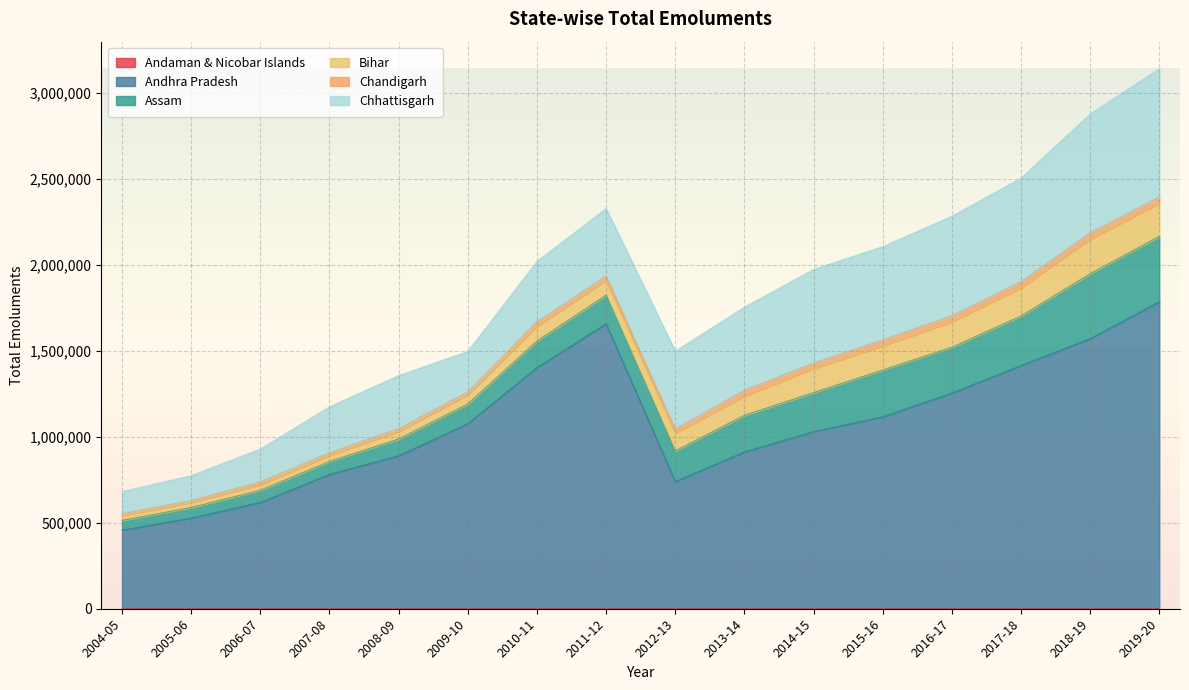

Where is Bihar nearest to the value 114664?

2013-14